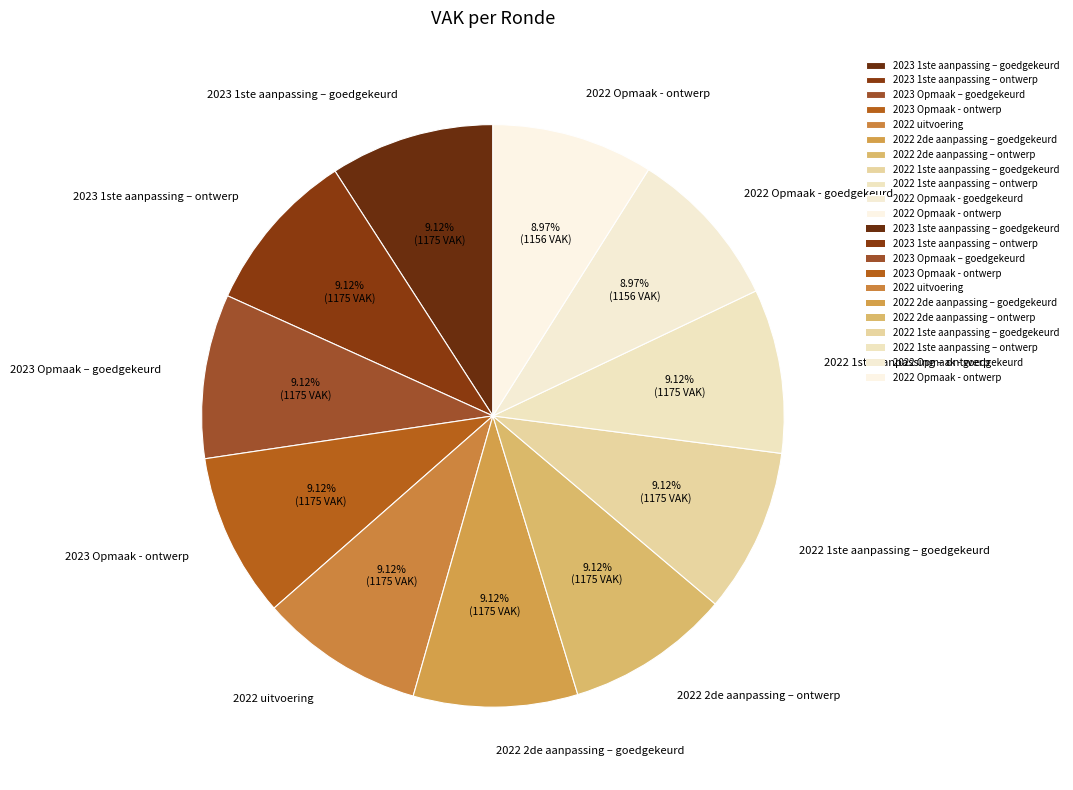

Approximately how many times larger is the value at 2022 1ste aanpassing – ontwerp compared to 2022 Opmaak - goedgekeurd?

1.0